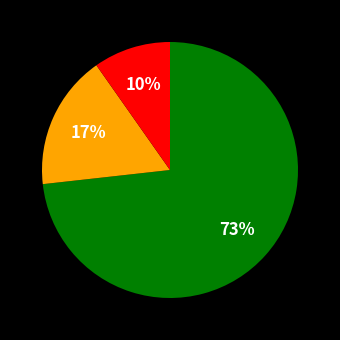

Does any single category account for the majority?

Yes